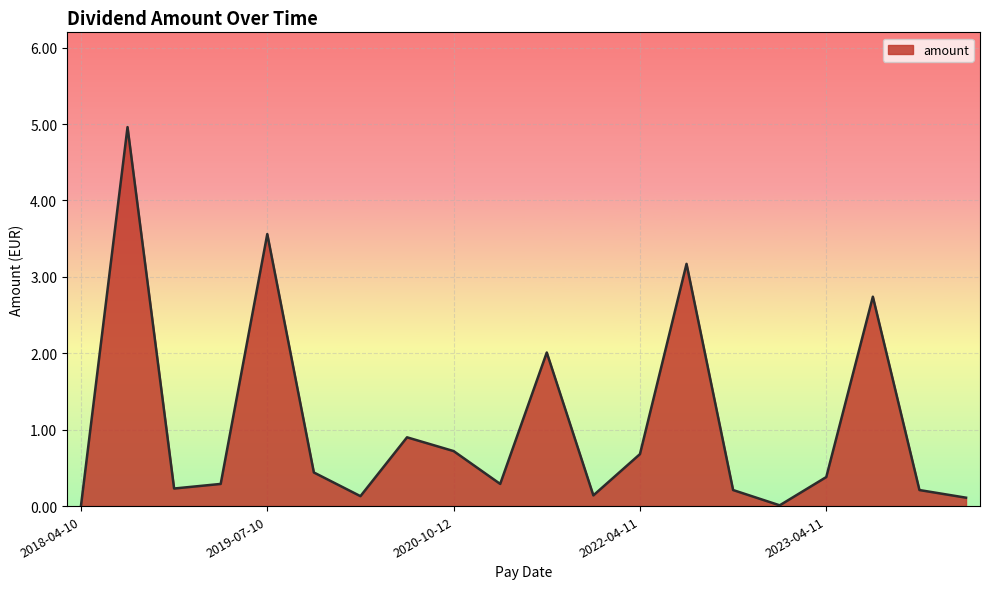

What is the difference between the maximum and minimum values?

5.0